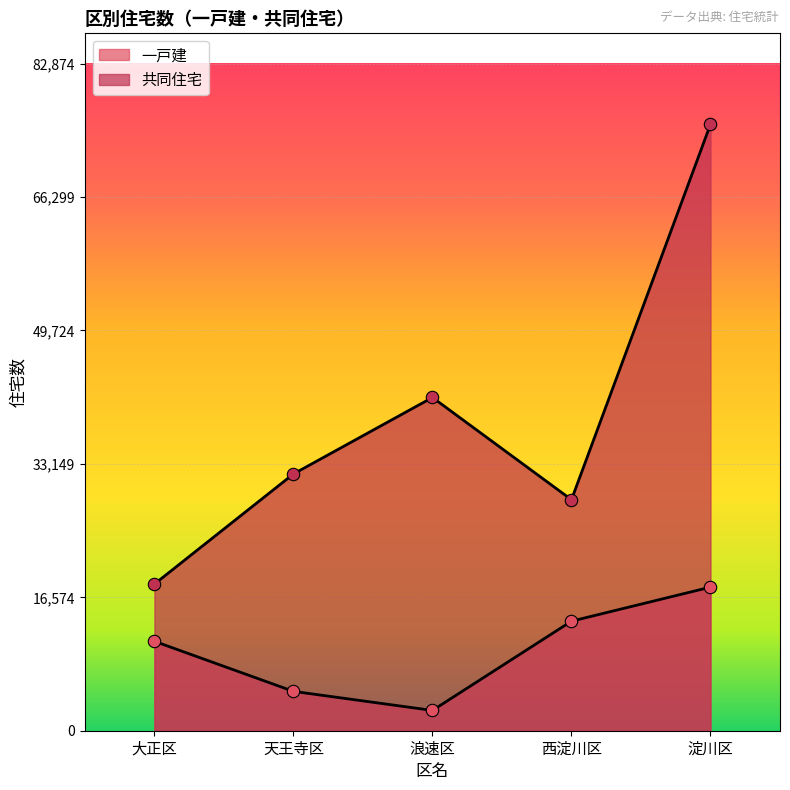

Which series contains the highest Y value?

共同住宅